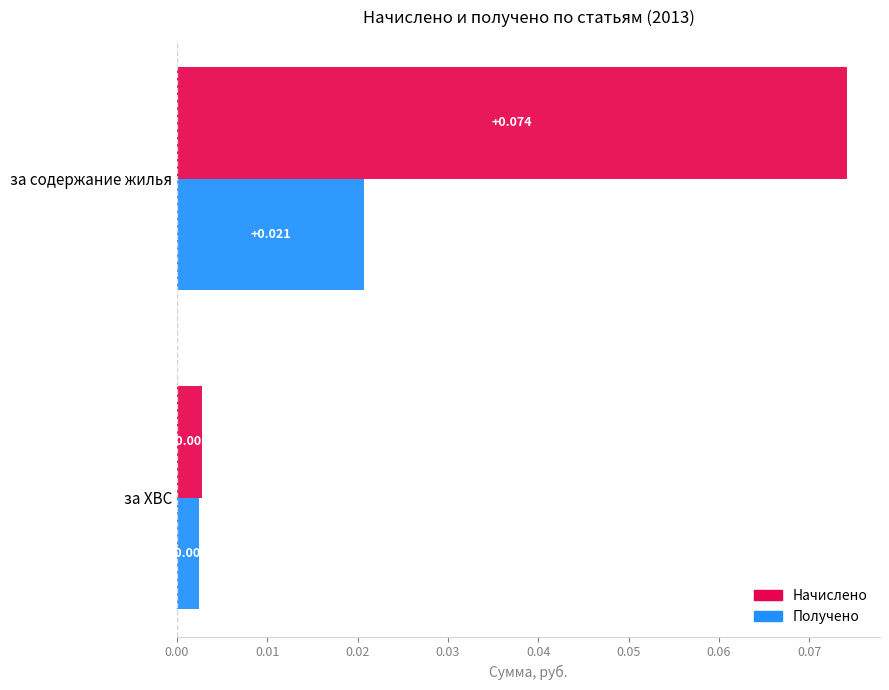

Rank the series at за ХВС from highest to lowest value.

Начислено, Получено